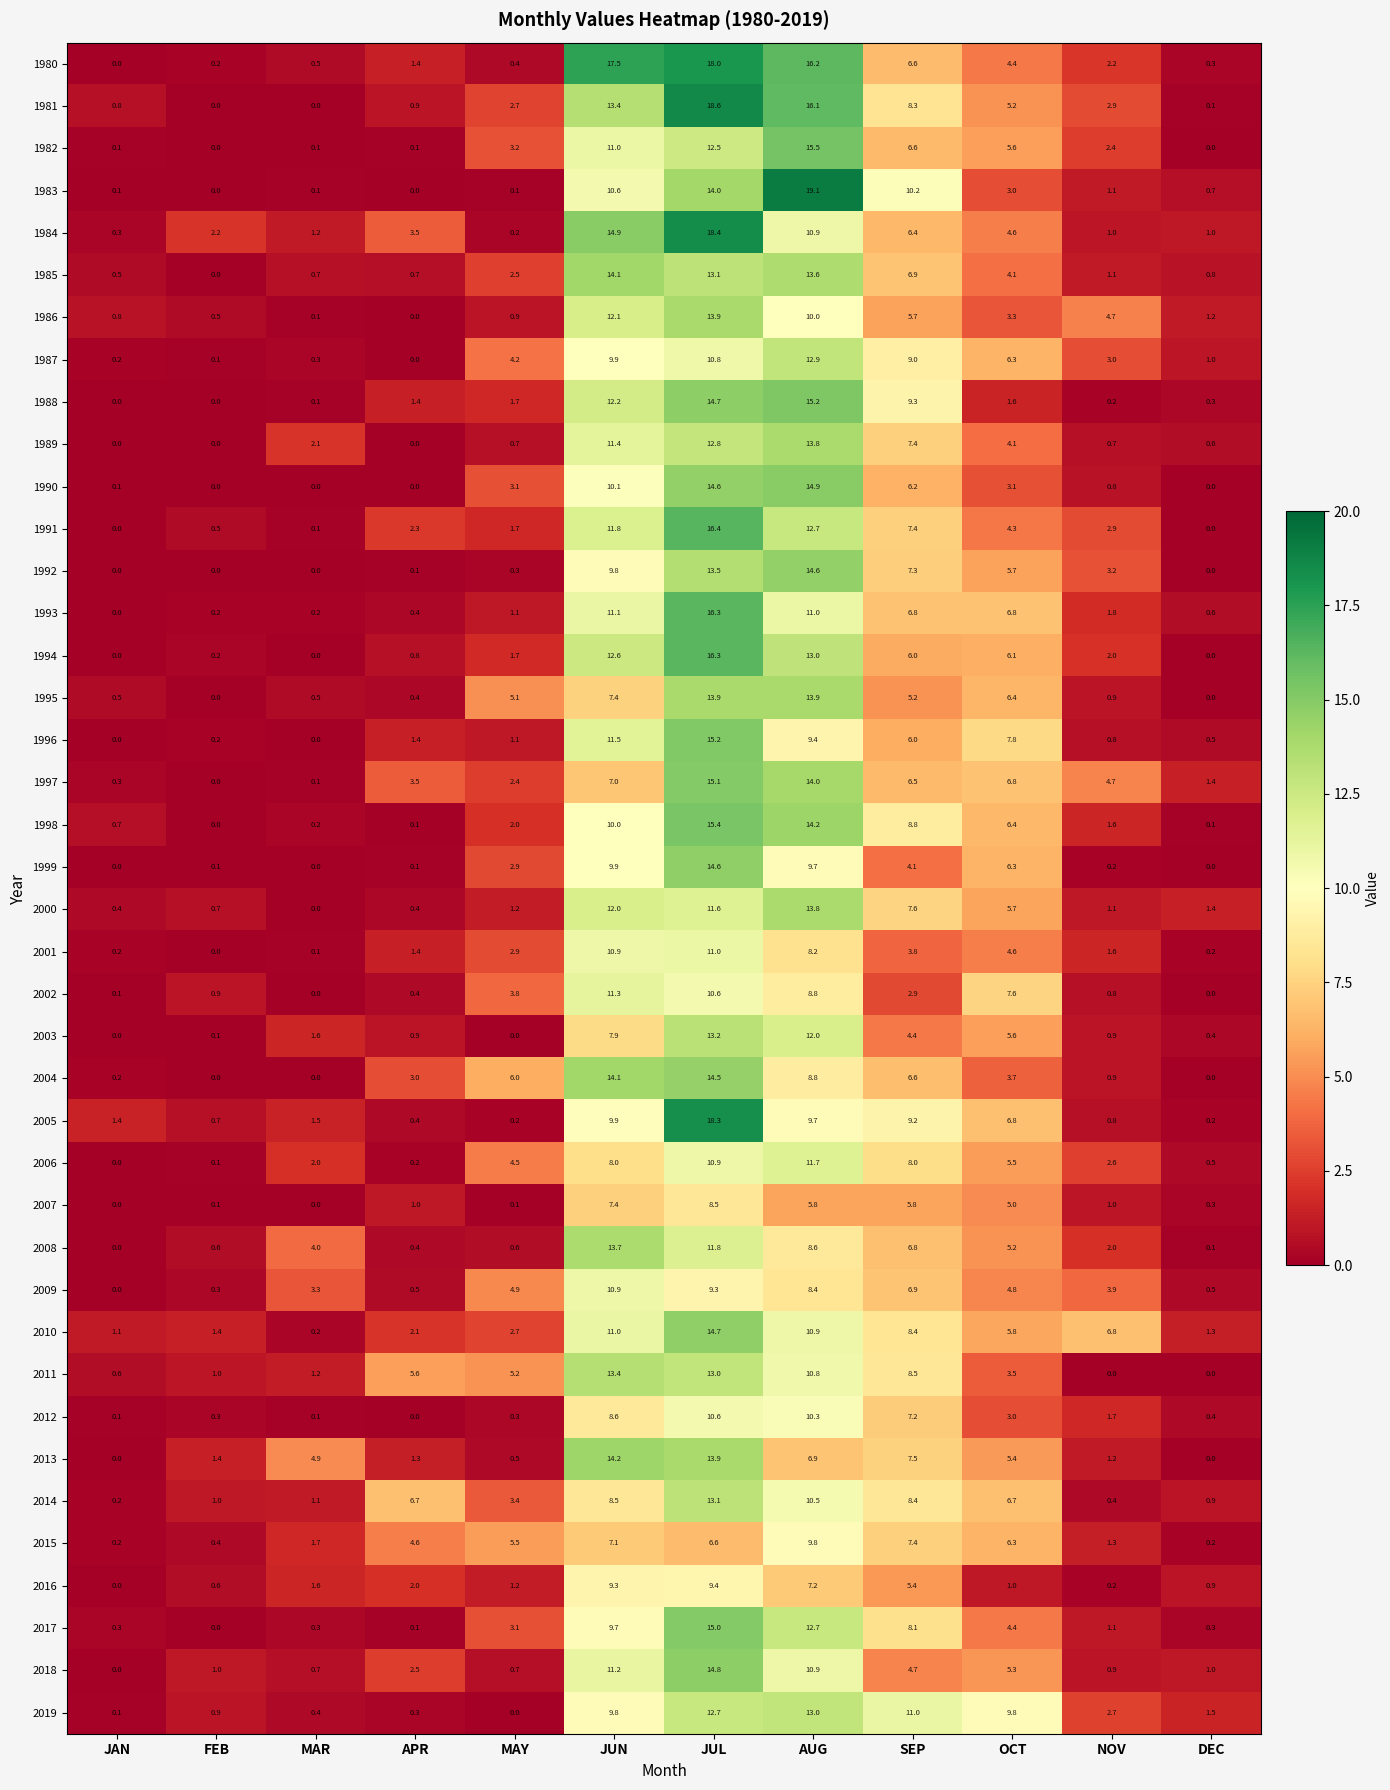

How many positive values does the 1987 series have?

11